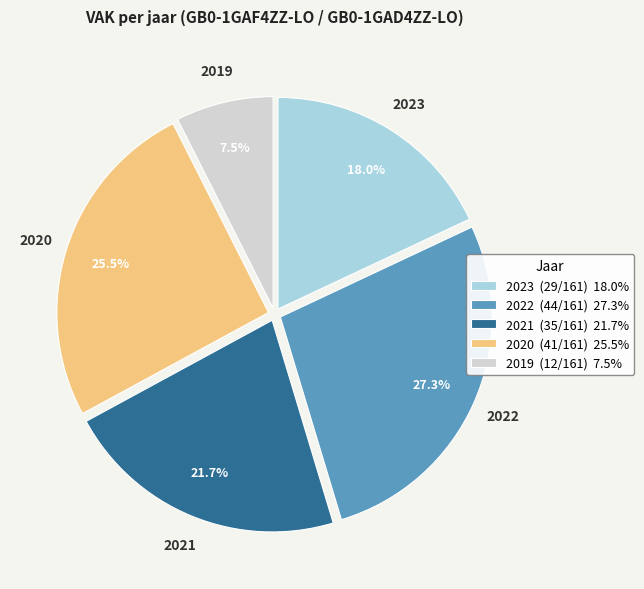

Is the sum of 2020 and 2021 greater than half?

No